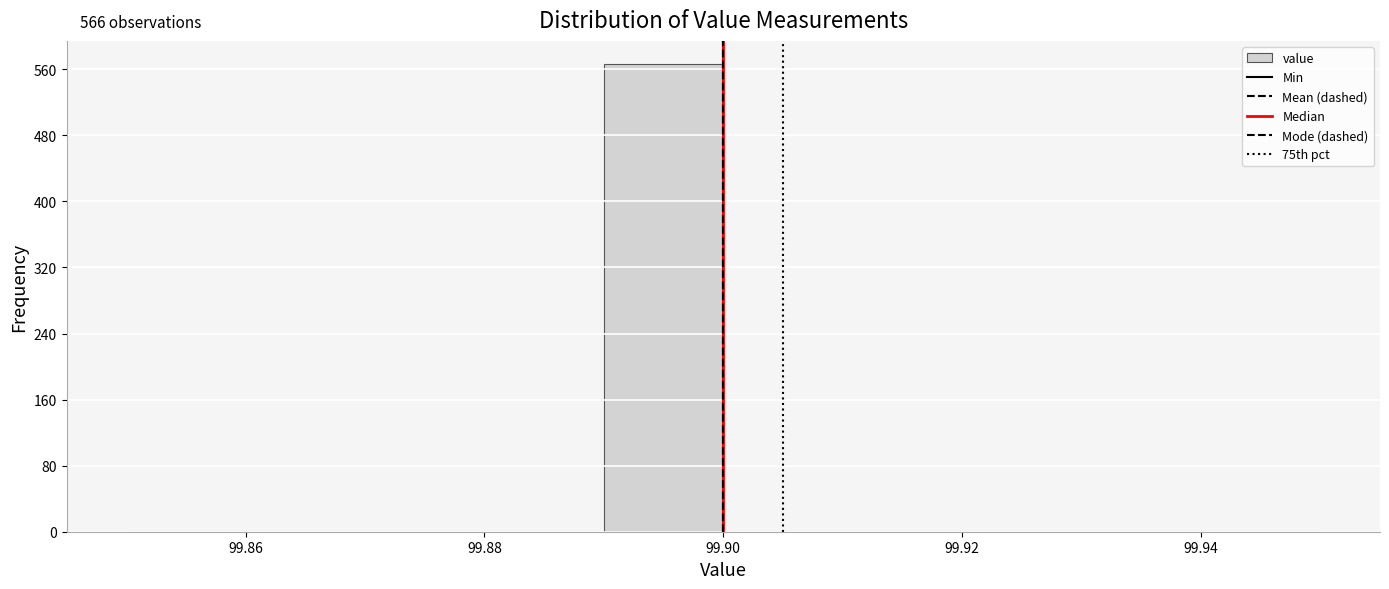

Over which range of the x-axis is the bar tallest?

99.89 to 99.90